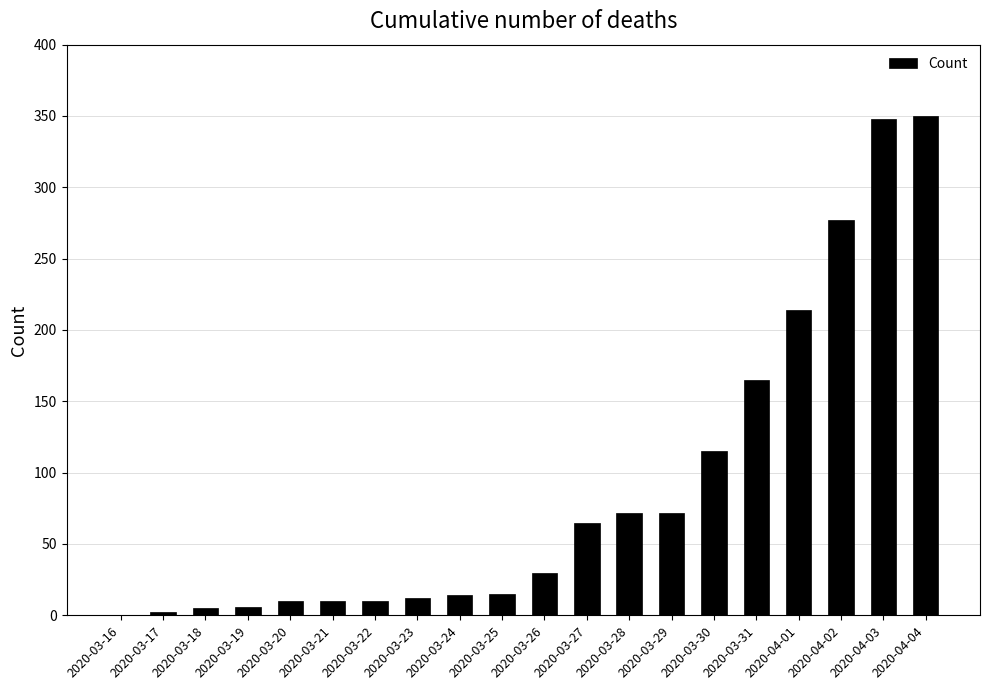

What is the sum of all values?

1792